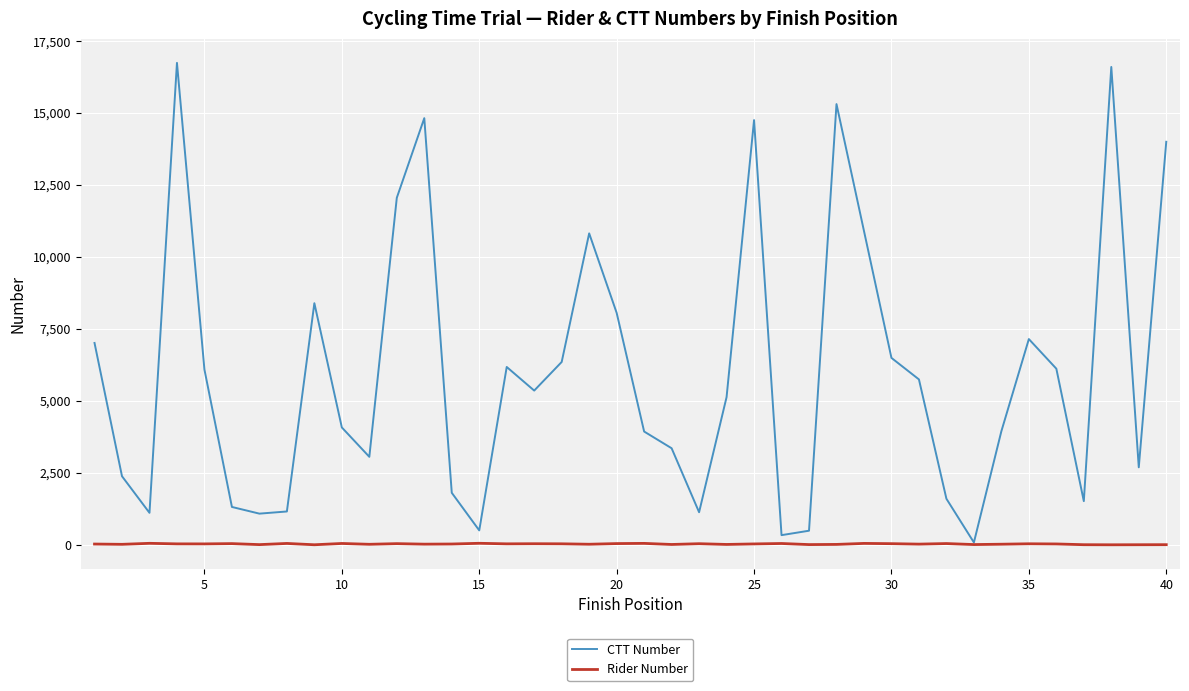

Which series has the largest total across all categories?

CTT Number